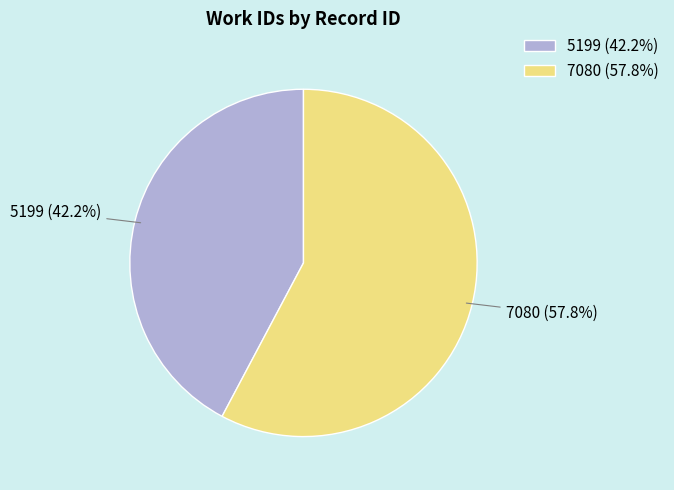

To the nearest percent, what is the combined percentage of 5199 and 7080?

100%